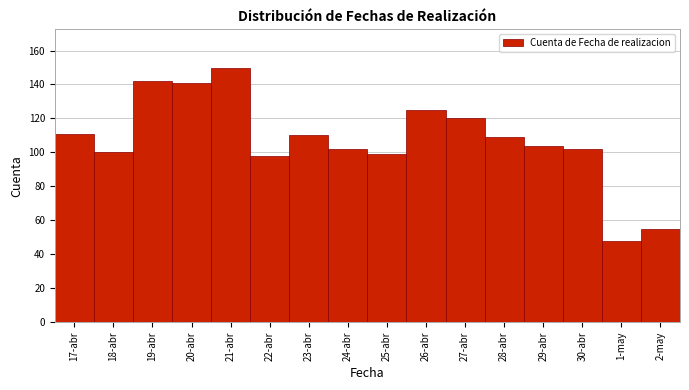

Reading right to left, what are all the values shown in this chart?

55	48	102	104	109	120	125	99	102	110	98	150	141	142	100	111